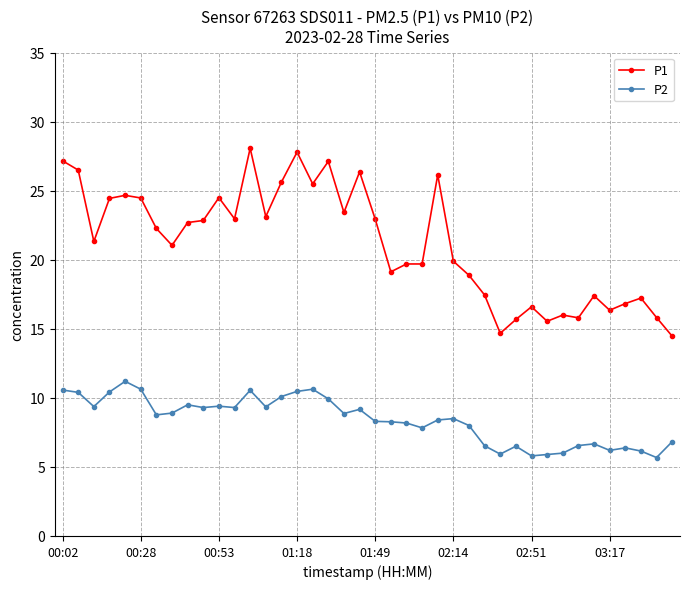

What is the minimum value shown in the chart?

5.7